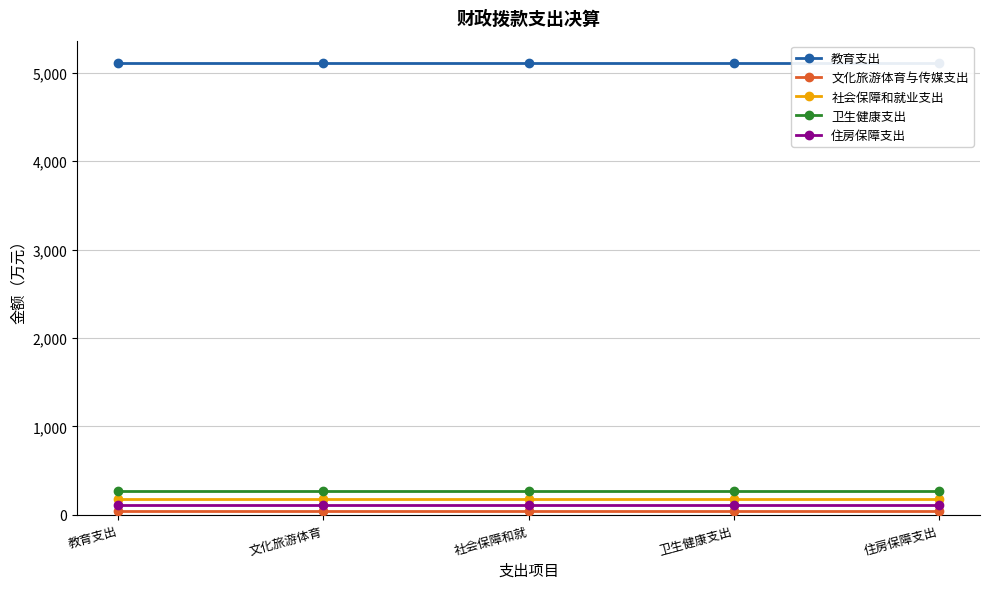

Reading left to right, what are all the values shown in this chart?

教育支出: 5111.5	5111.5	5111.5	5111.5	5111.5
文化旅游体育与传媒支出: 41.0	41.0	41.0	41.0	41.0
社会保障和就业支出: 177.4	177.4	177.4	177.4	177.4
卫生健康支出: 272.7	272.7	272.7	272.7	272.7
住房保障支出: 106.3	106.3	106.3	106.3	106.3